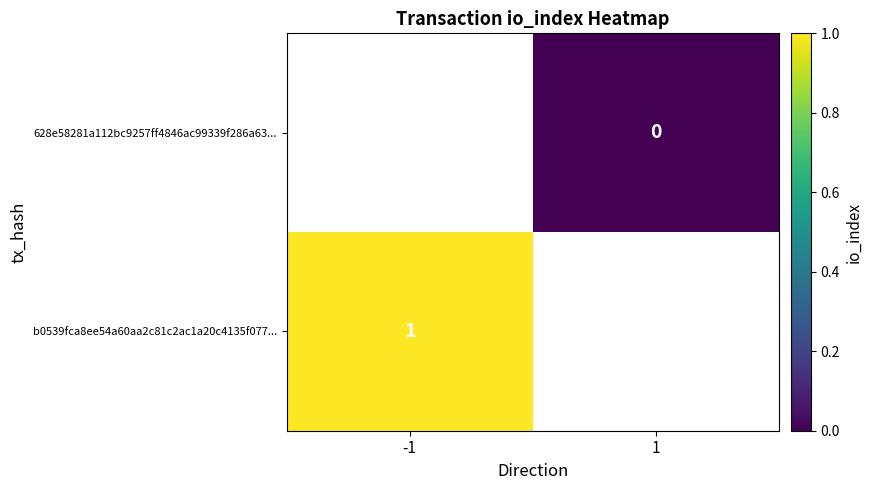

At how many categories does at least one series exceed 0?

1